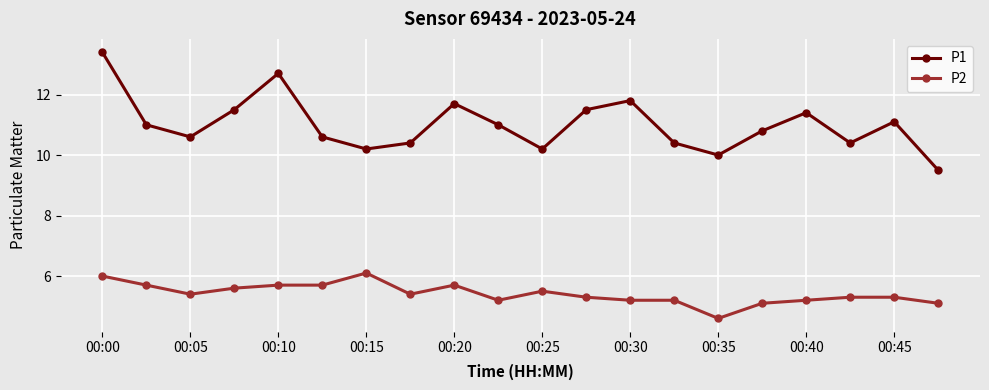

In P1, how many points are higher than both neighbors (excluding endpoints)?

5